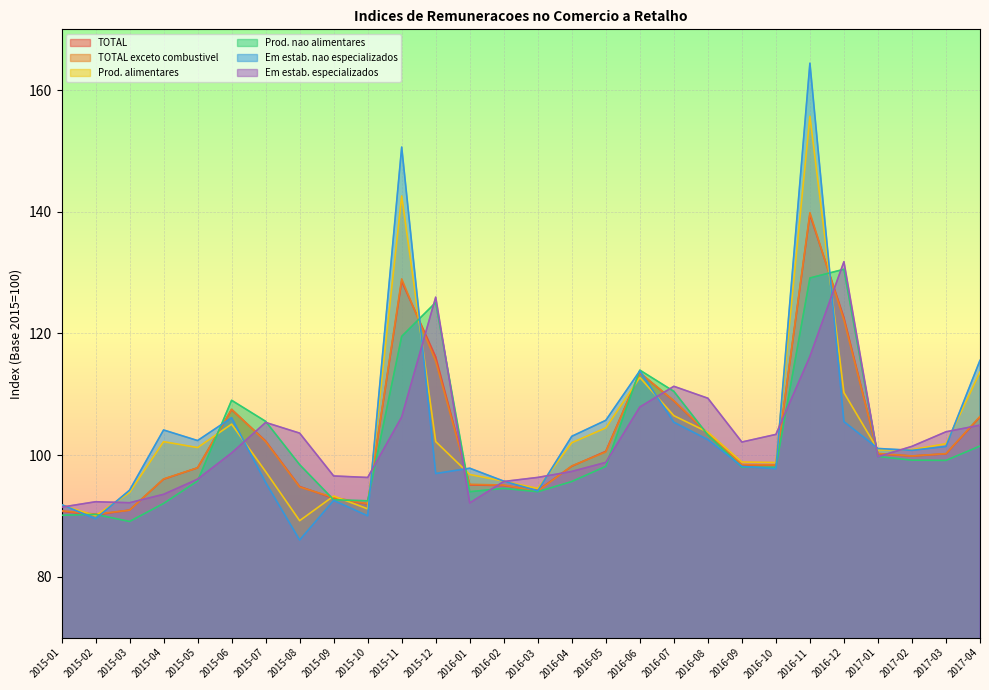

Between 2015-02 and 2016-09, which series saw the biggest shift?

Em estab. especializados